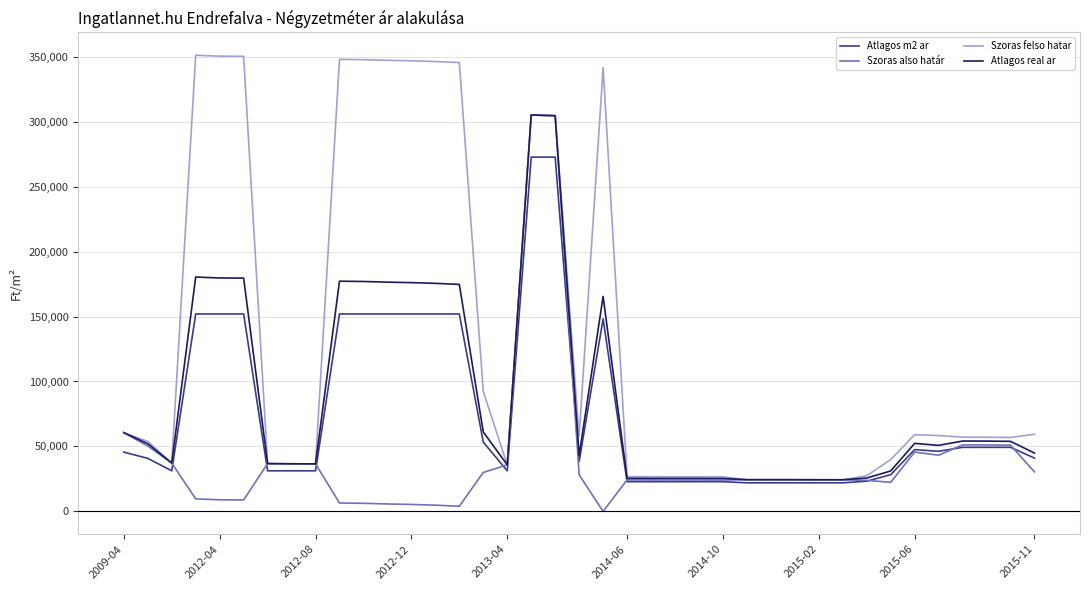

What is the average value of the Szoras also határ series?

40607